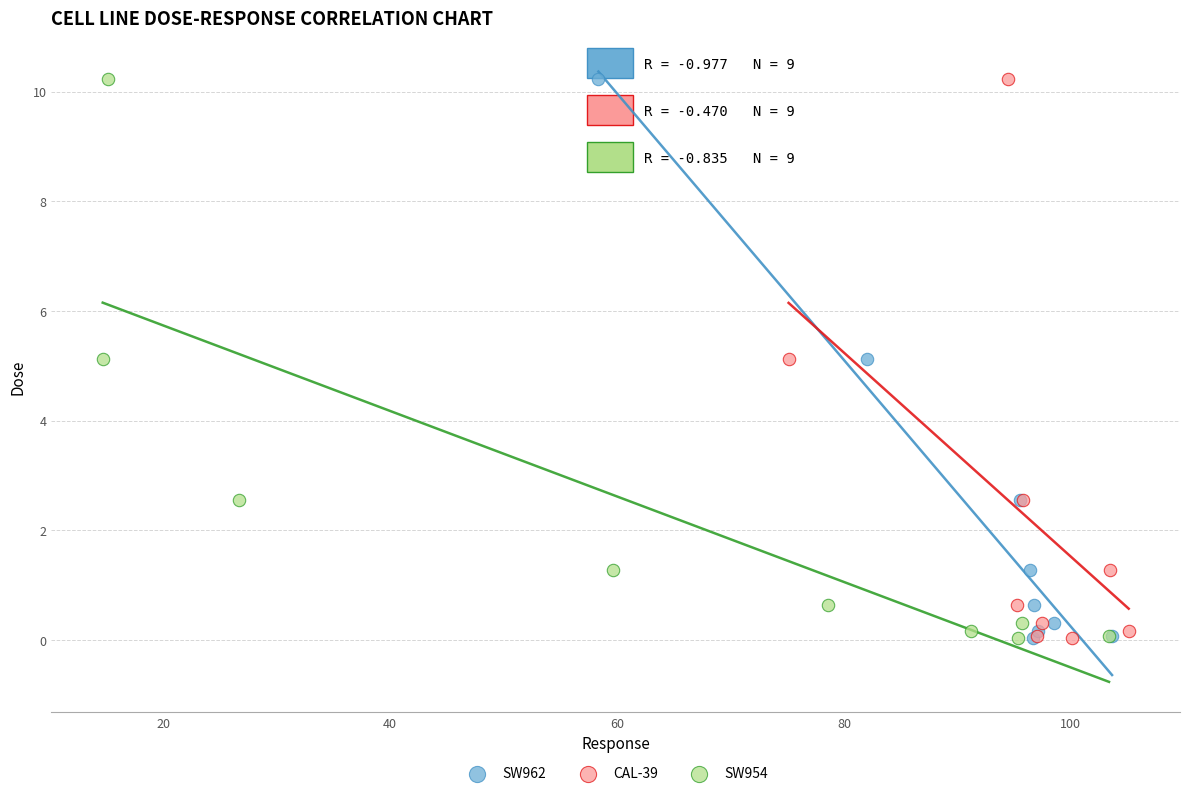

What are all the series names shown in the legend?

SW962, CAL-39, SW954